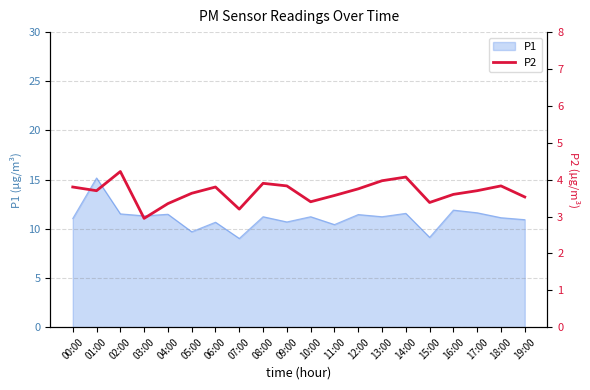

Does the chart have visible grid lines?

Yes